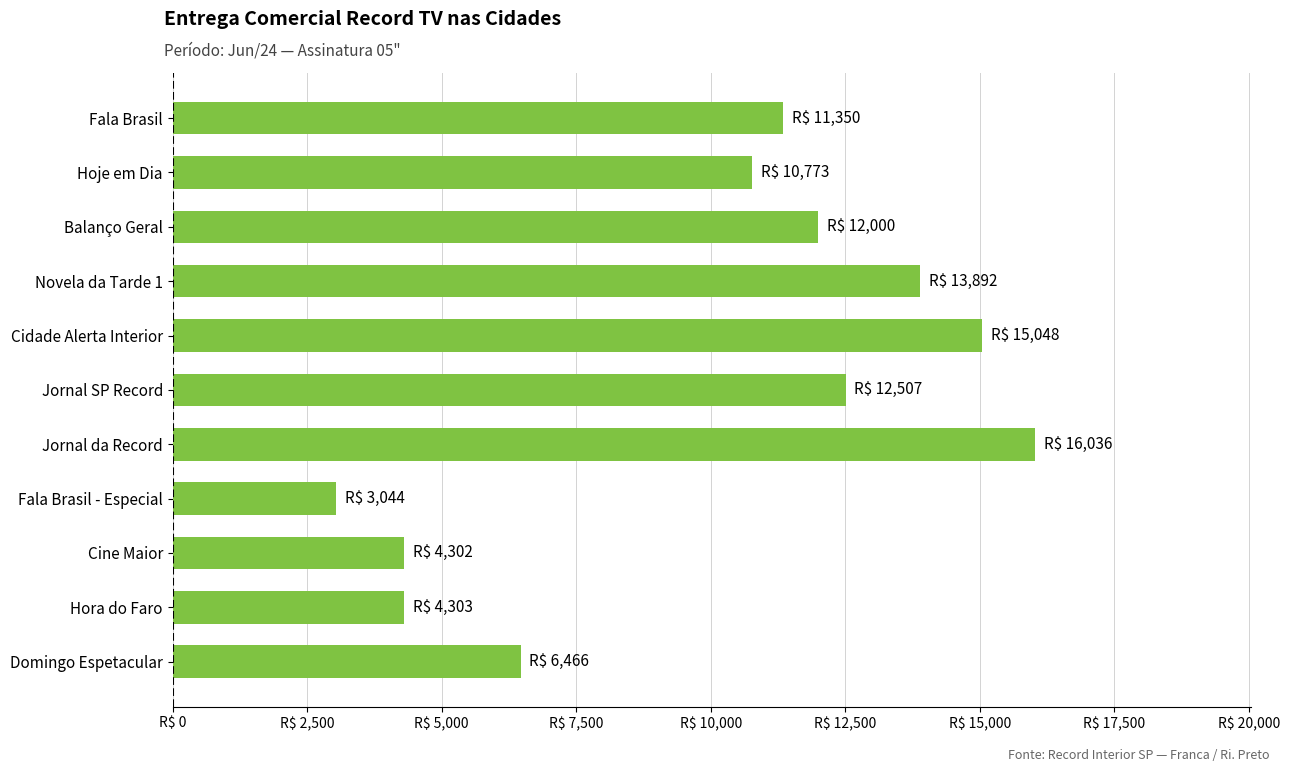

Are the bars horizontal?

Yes